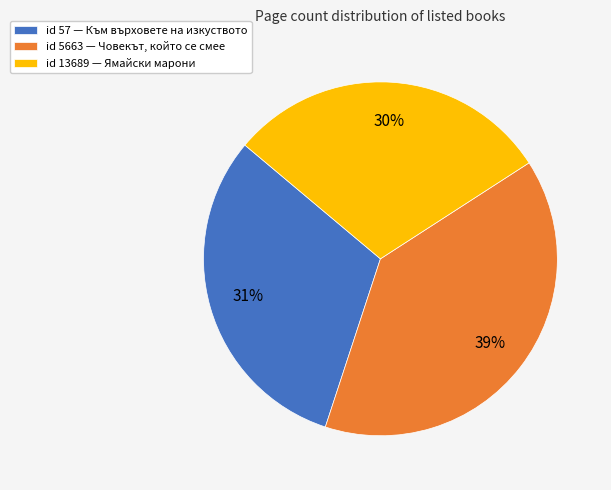

How many slices are in this pie chart?

3